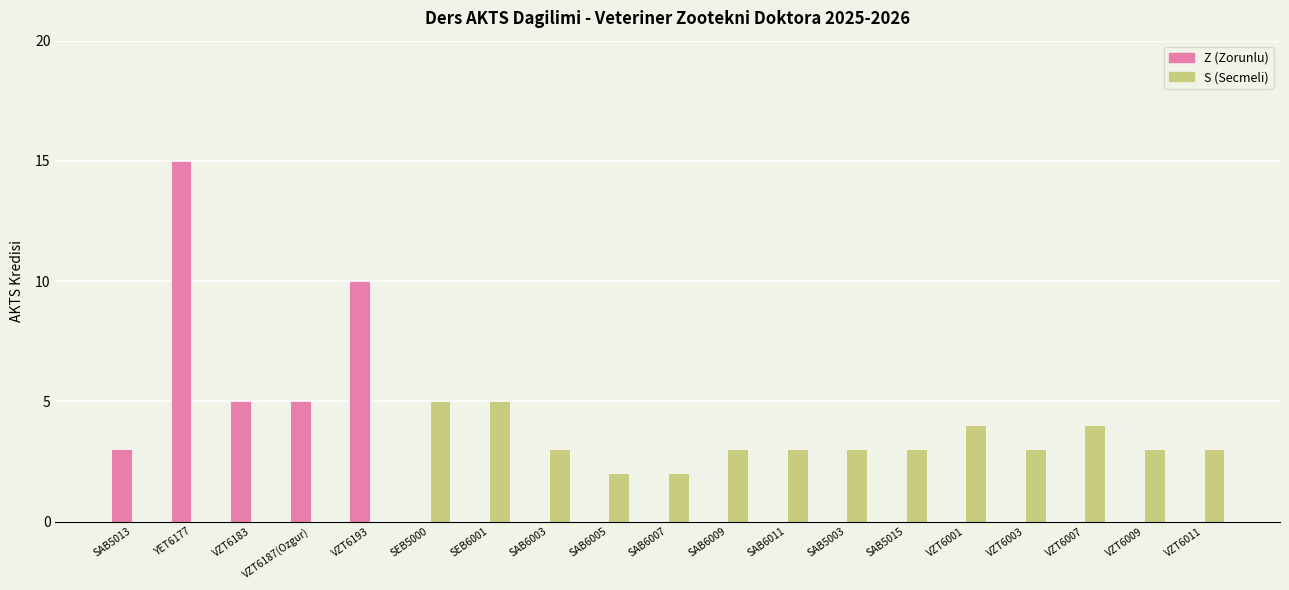

Which series has the largest total across all categories?

S (Secmeli)